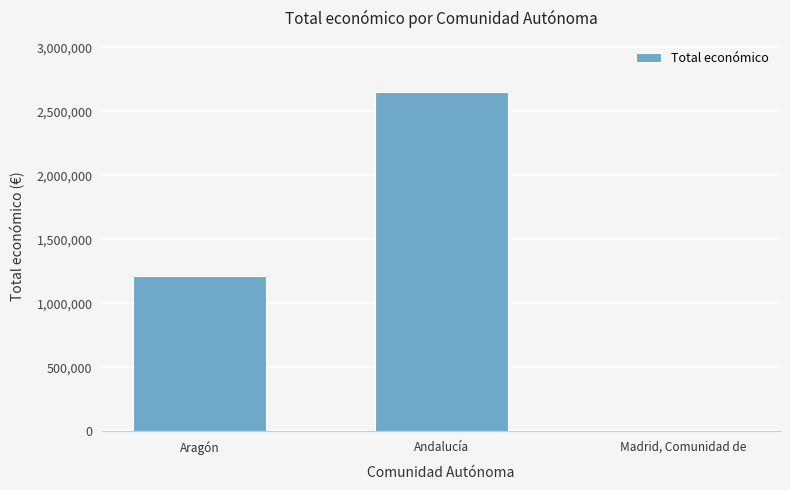

Approximately how many times larger is the value at Aragón compared to Andalucía?

0.5